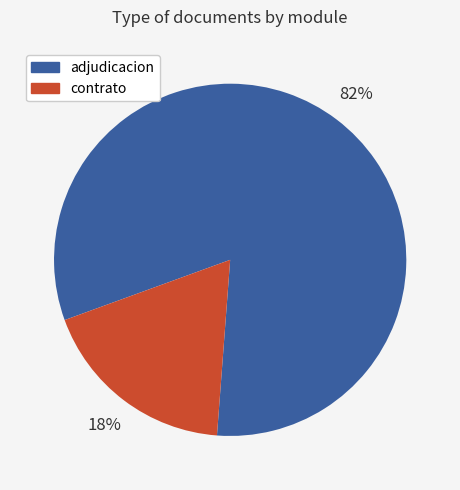

Rank the categories by value from lowest to highest.

contrato, adjudicacion